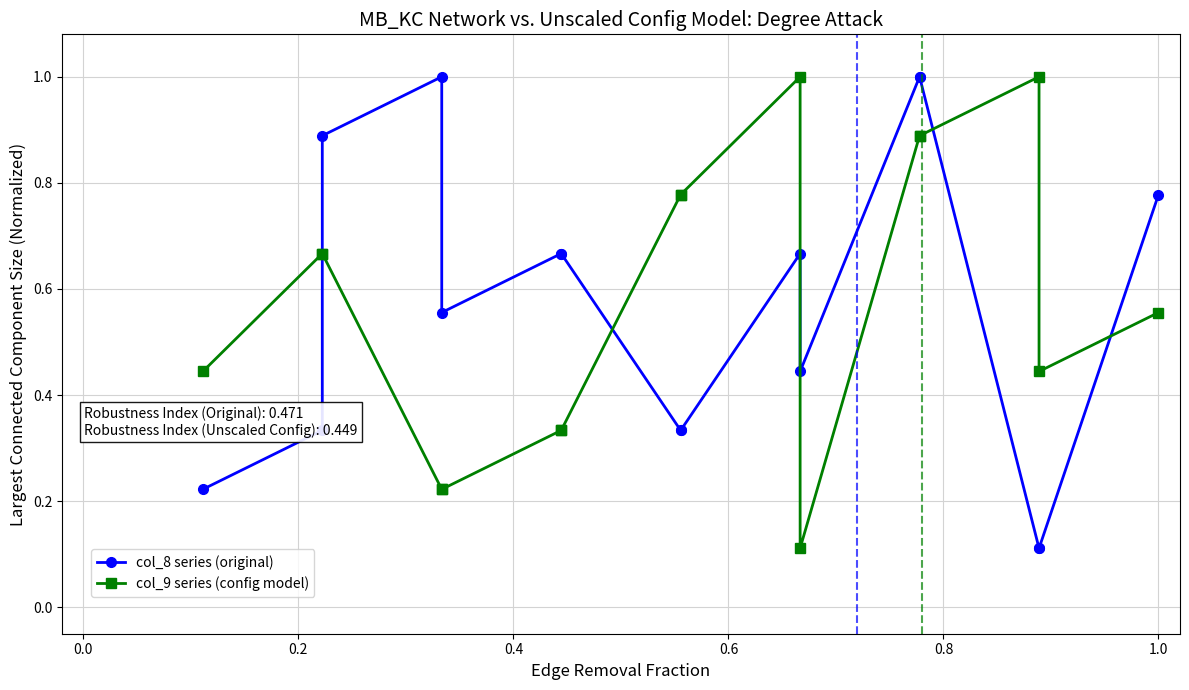

True or false: col_8 series (original) and col_9 series (config model) intersect in this chart.

True